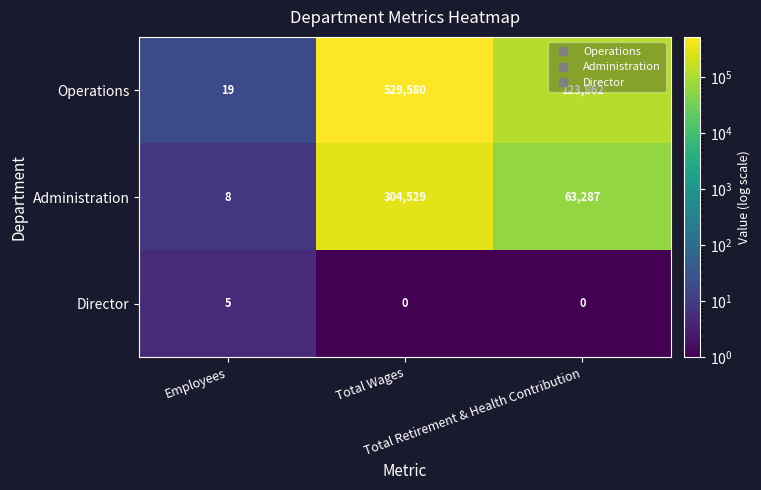

List the series in order of their overall mean, lowest first.

Director, Administration, Operations